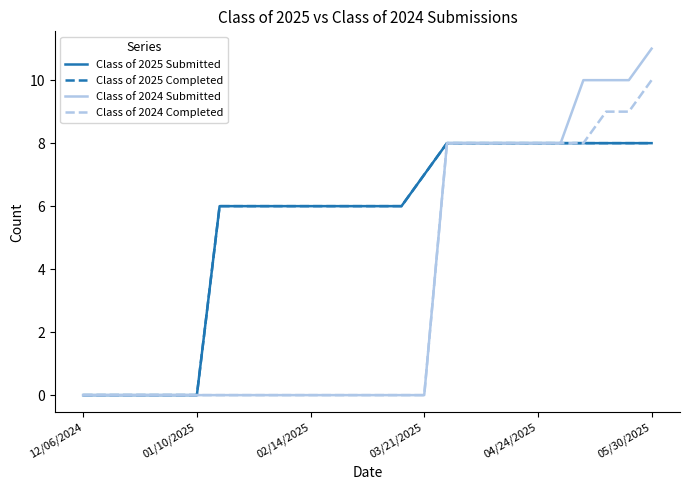

Reading left to right, extract all data points from this chart.

Class of 2025 Submitted: 0	0	0	0	0	0	6	6	6	6	6	6	6	6	6	7	8	8	8	8	8	8	8	8	8	8
Class of 2025 Completed: 0	0	0	0	0	0	6	6	6	6	6	6	6	6	6	7	8	8	8	8	8	8	8	8	8	8
Class of 2024 Submitted: 0	0	0	0	0	0	0	0	0	0	0	0	0	0	0	0	8	8	8	8	8	8	10	10	10	11
Class of 2024 Completed: 0	0	0	0	0	0	0	0	0	0	0	0	0	0	0	0	8	8	8	8	8	8	8	9	9	10